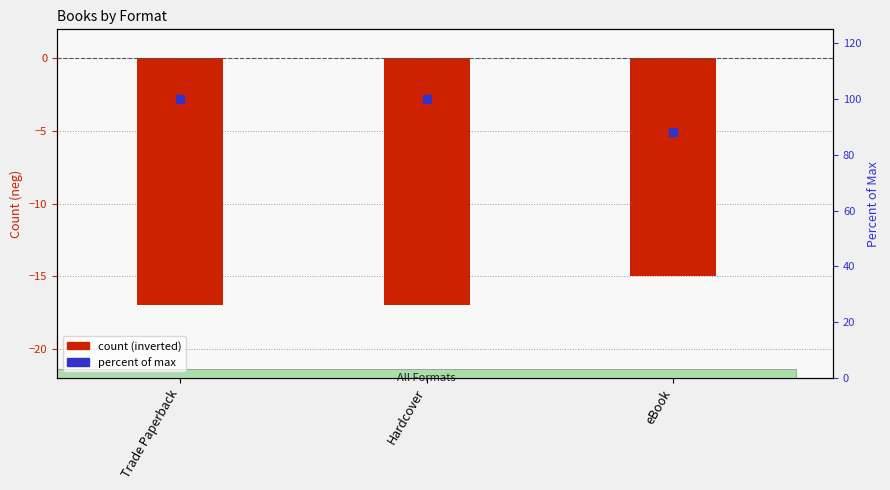

Which series has the largest Y range (max minus min)?

percent of max